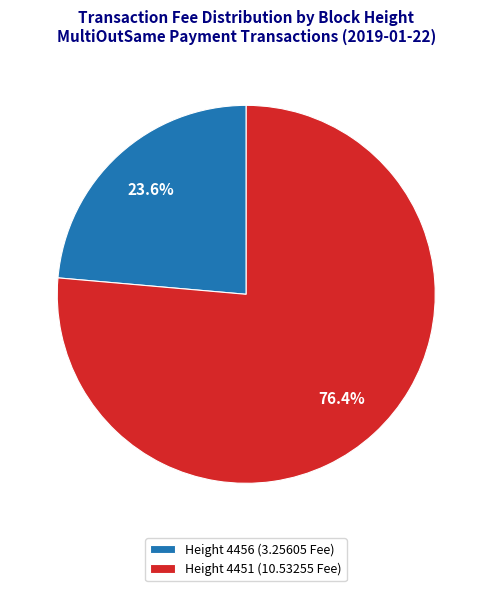

What is the majority slice?

Height 4451 (10.53255 Fee)